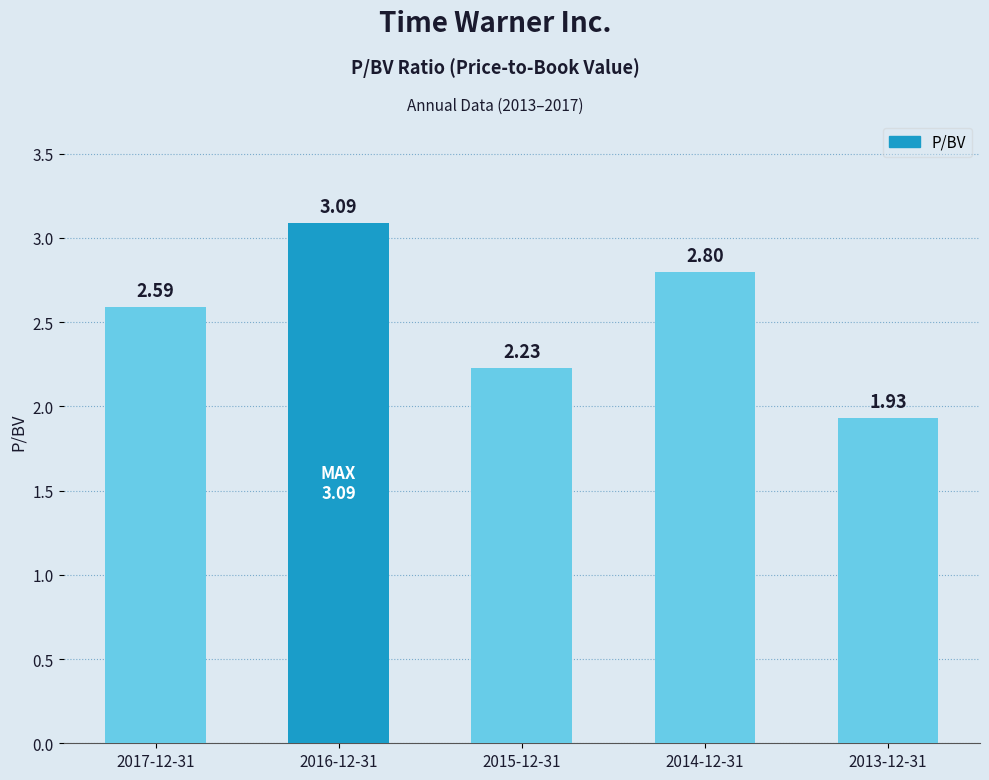

What is the ratio of the value at 2014-12-31 to the value at 2017-12-31?

1.1